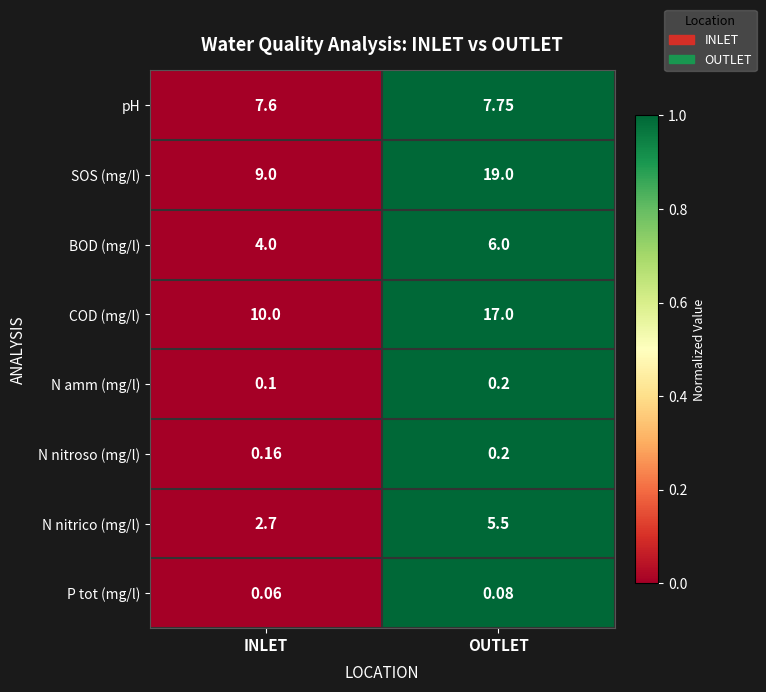

At which category is the sum across all series the highest?

OUTLET